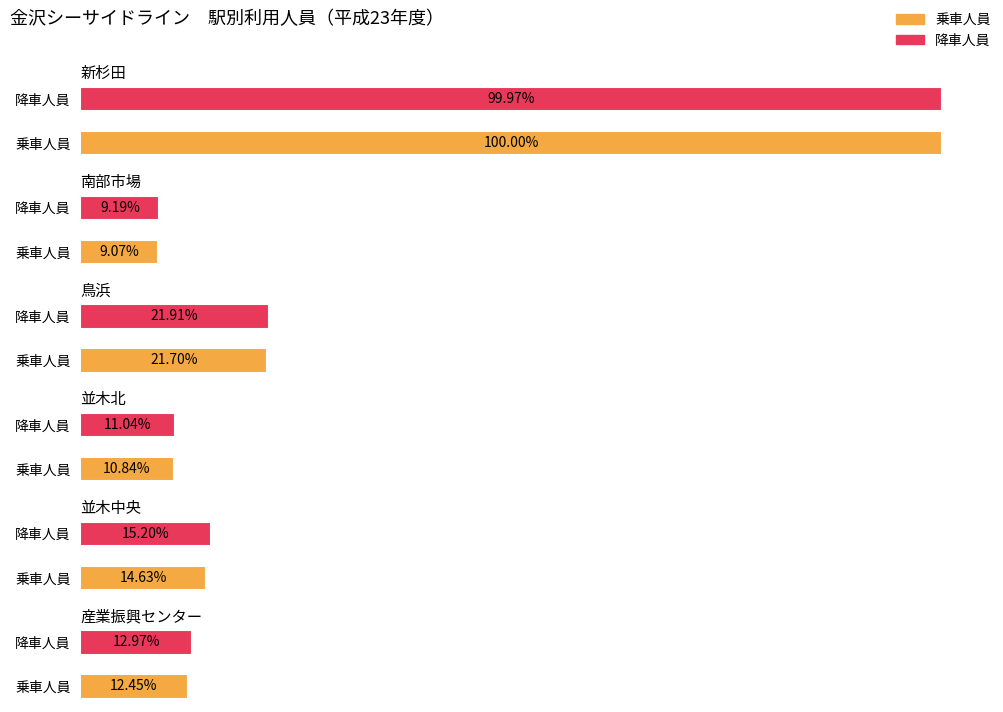

Between 乗車人員 and 降車人員, which series saw the biggest shift?

並木中央